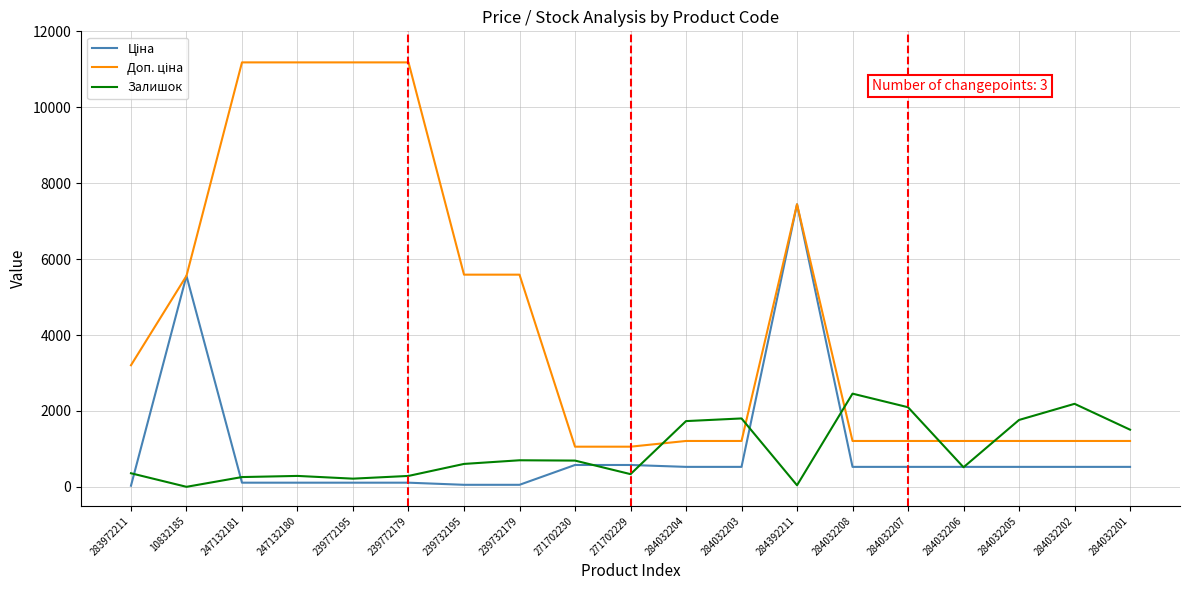

What is the greatest value displayed?

11182.0